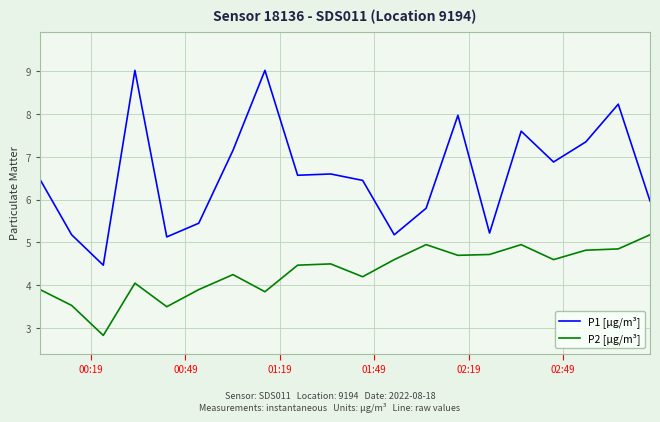

Which series has the largest total across all categories?

P1 [µg/m³]